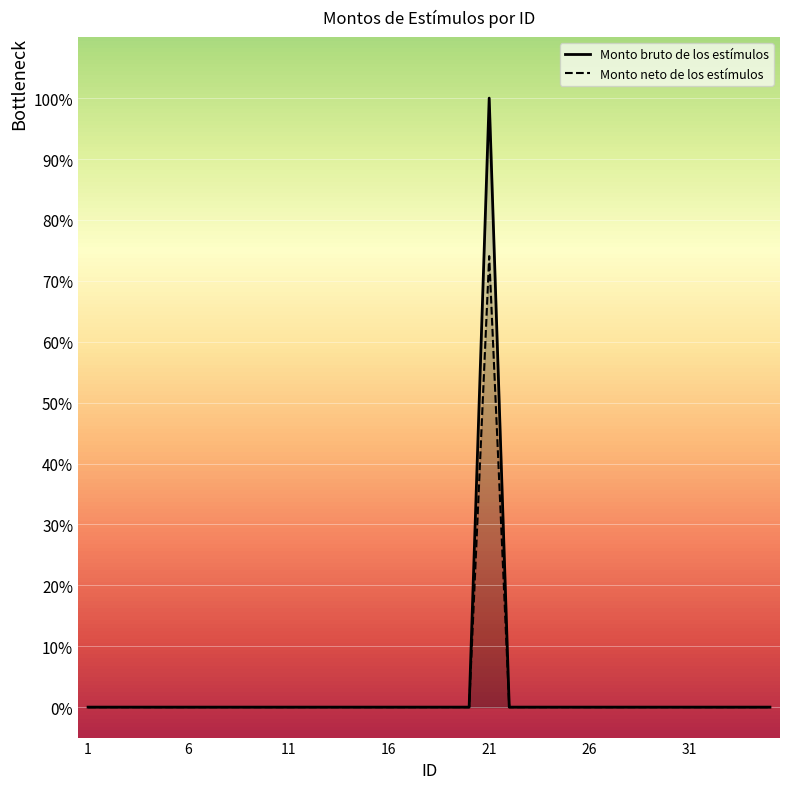

What is the greatest value displayed?

100.0